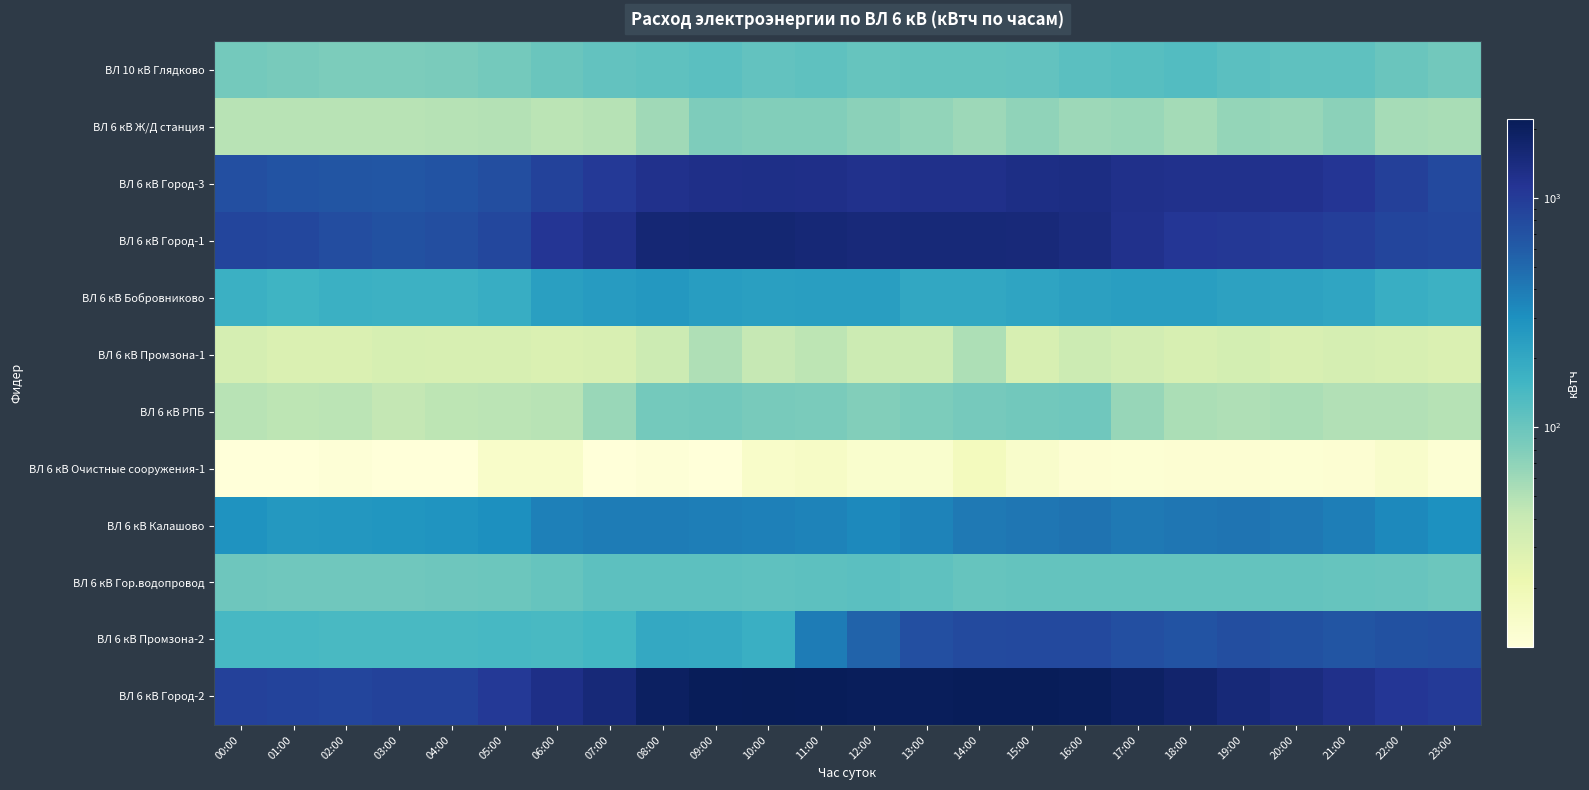

At how many categories does at least one series exceed 1446?

13